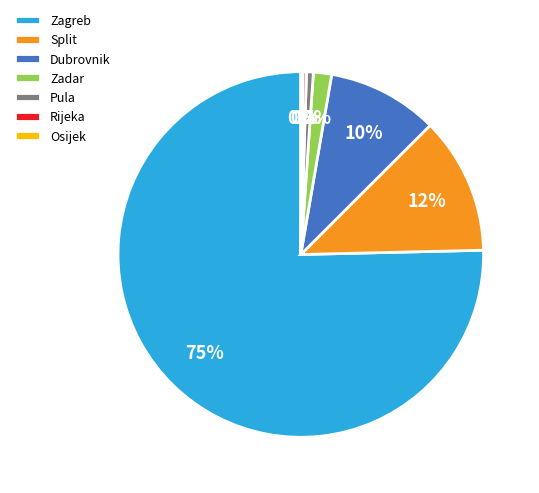

Between Dubrovnik and Pula, which is larger?

Dubrovnik